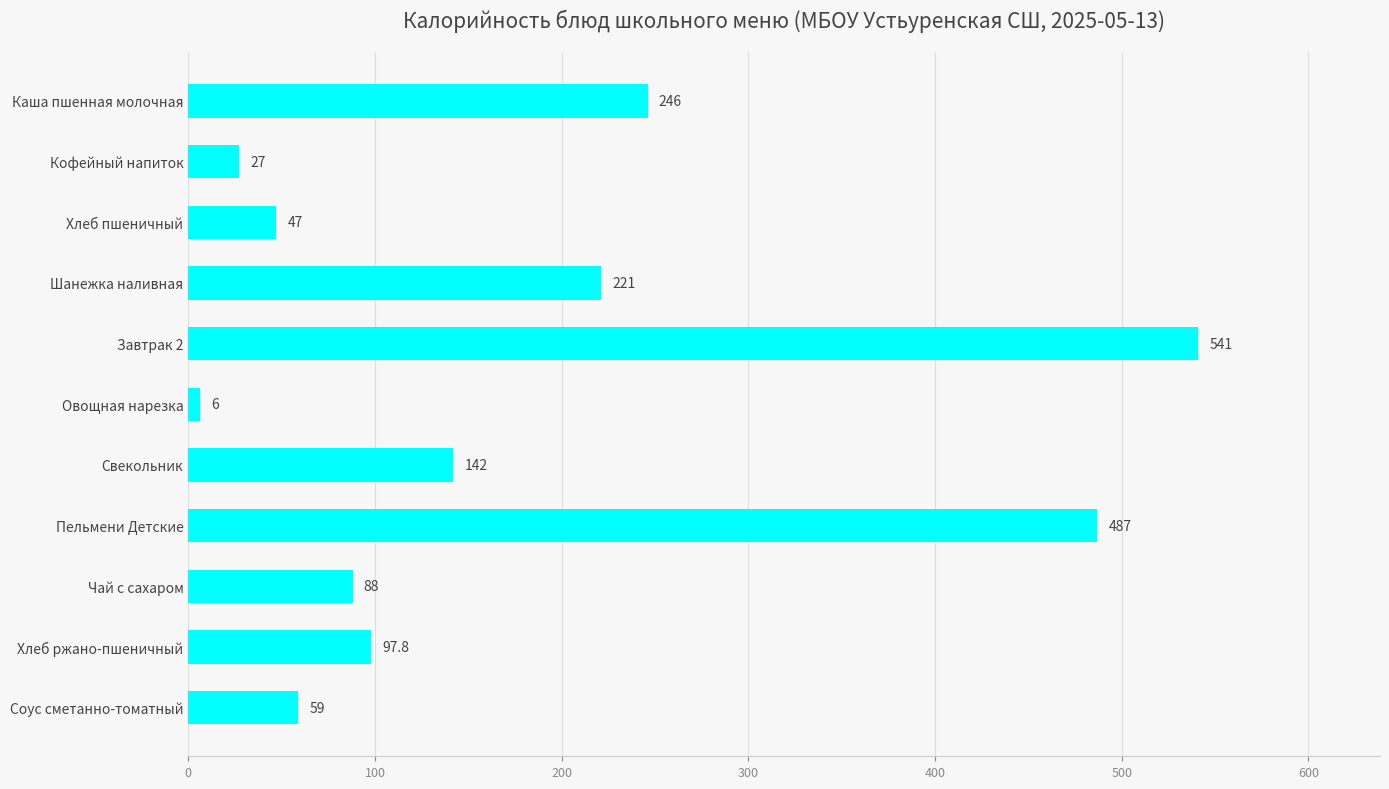

Reading top to bottom, extract all data points from this chart.

246.0	27.0	47.0	221.0	541.0	6.0	142.0	487.0	88.0	97.8	59.0